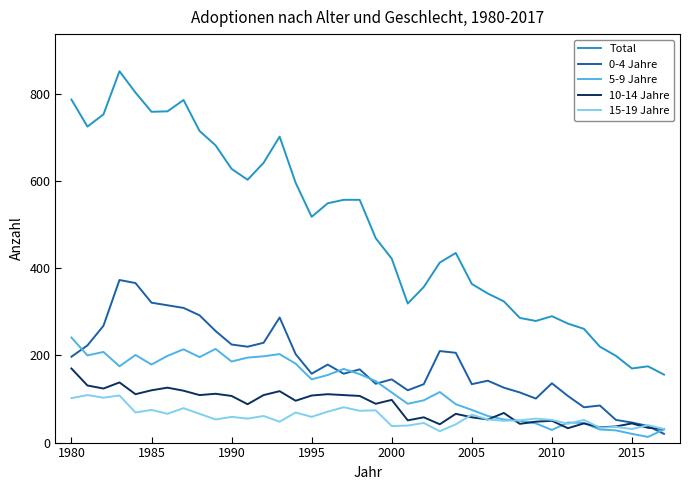

Which series has the largest total across all categories?

Total